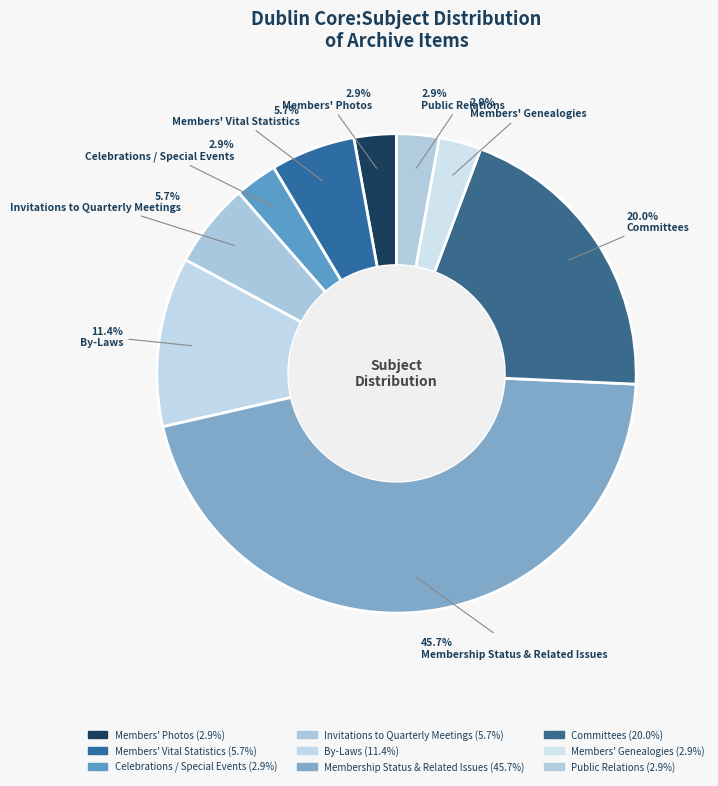

Which slice is the largest?

Membership Status & Related Issues